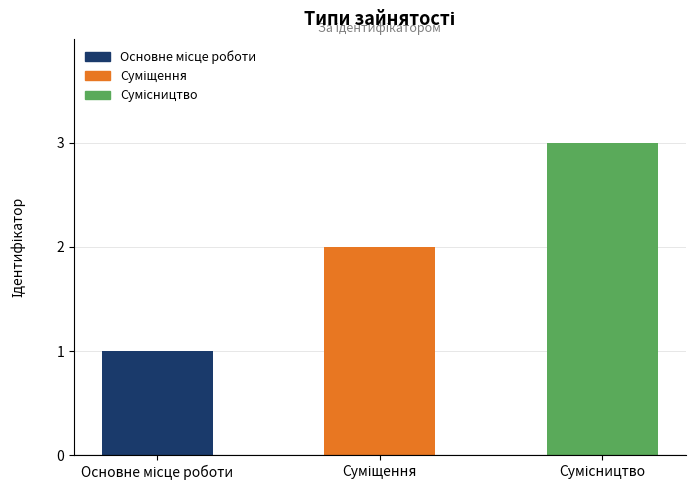

What is the sum of all values?

6